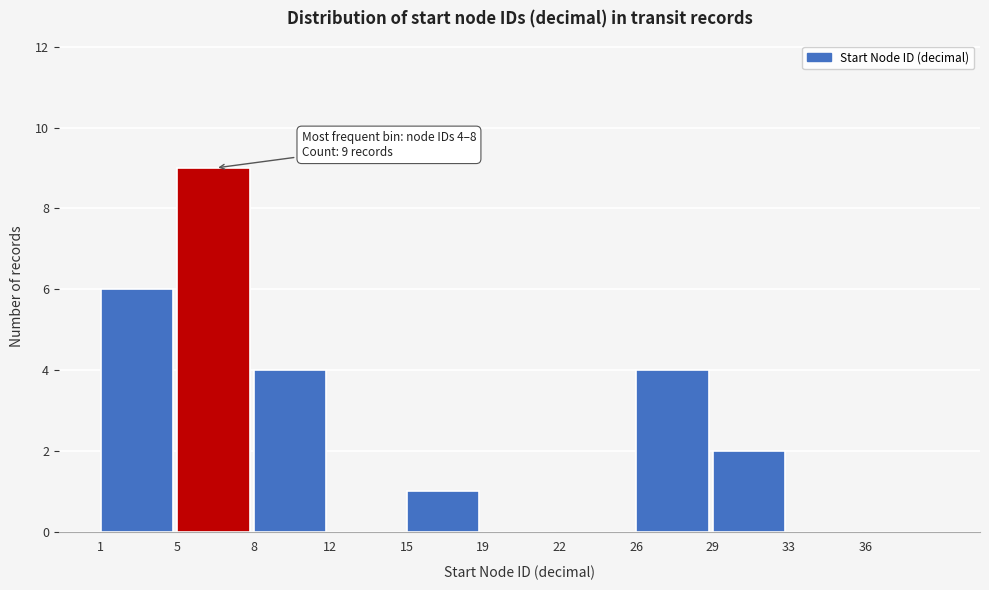

Reading left to right, transcribe all the data shown in this chart.

1=6	5=9	8=4	12=0	15=1	19=0	22=0	26=4	29=2	33=0	36=0